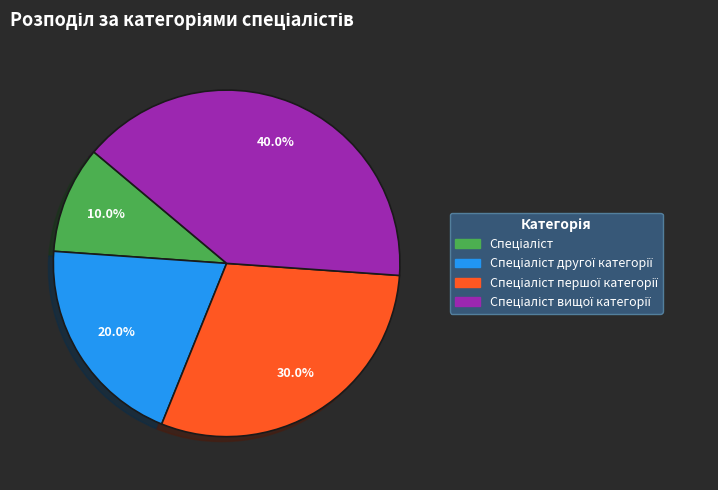

Is there any slice that represents more than half of the pie?

No